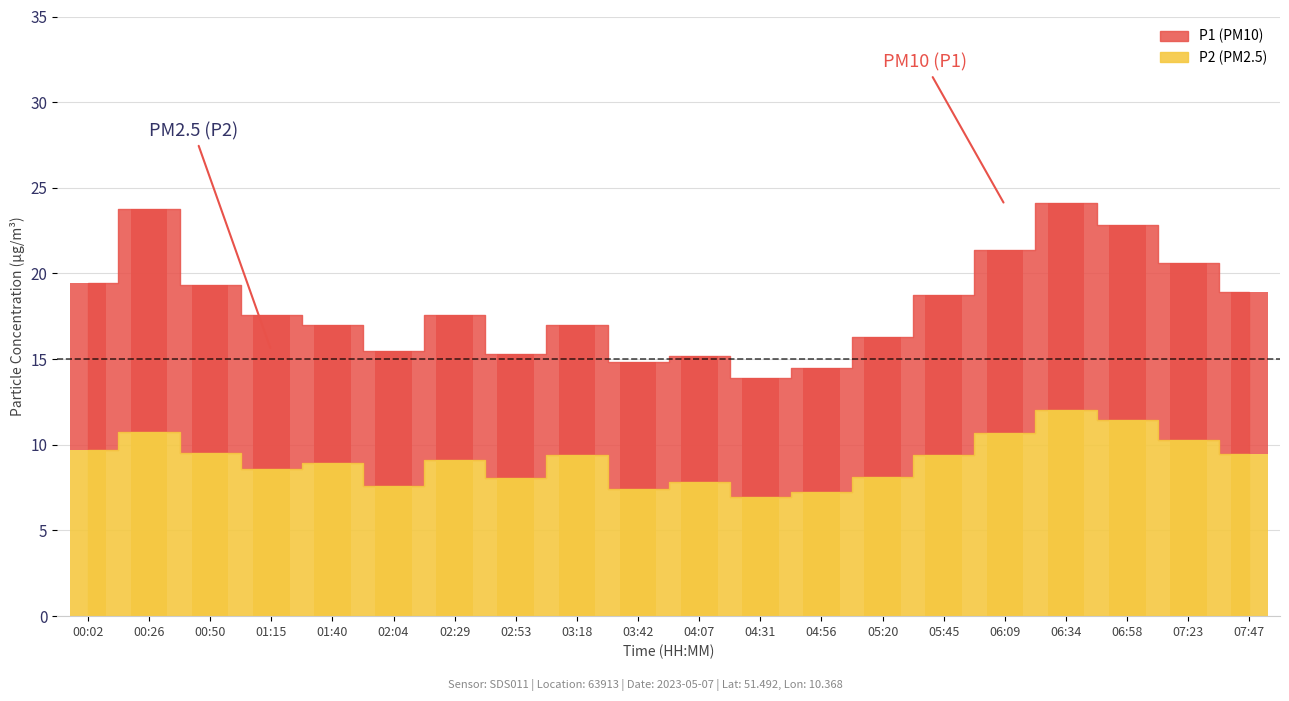

At which label does P2 first exceed 9?

00:02